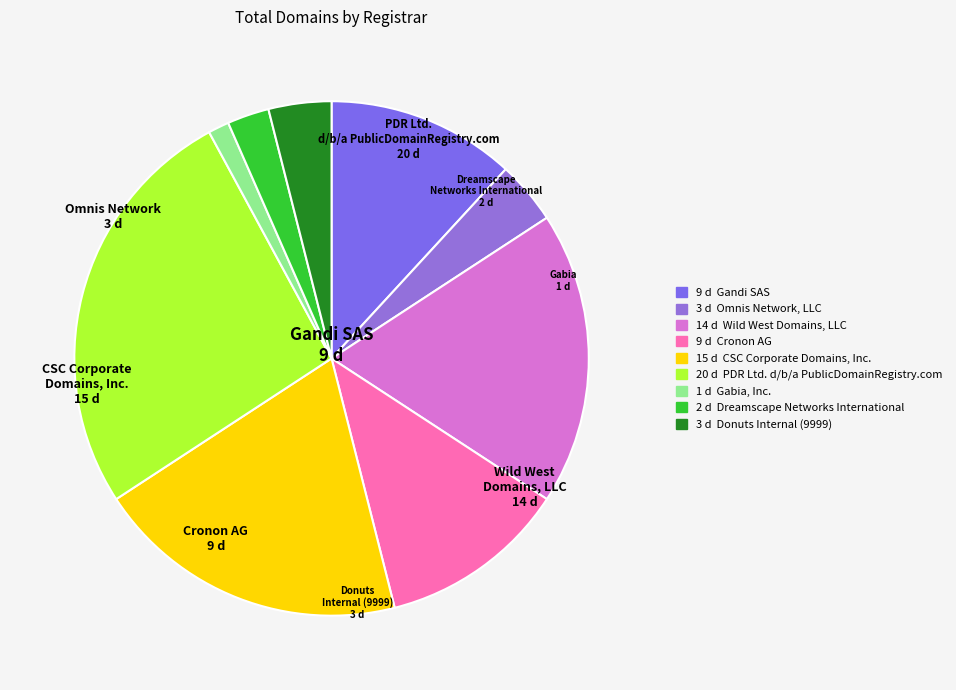

Rank the categories by value from highest to lowest.

PDR Ltd. d/b/a PublicDomainRegistry.com, CSC Corporate Domains, Inc., Wild West Domains, LLC, Gandi SAS, Cronon AG, Omnis Network, LLC, Donuts Internal (9999), Dreamscape Networks International, Gabia, Inc.